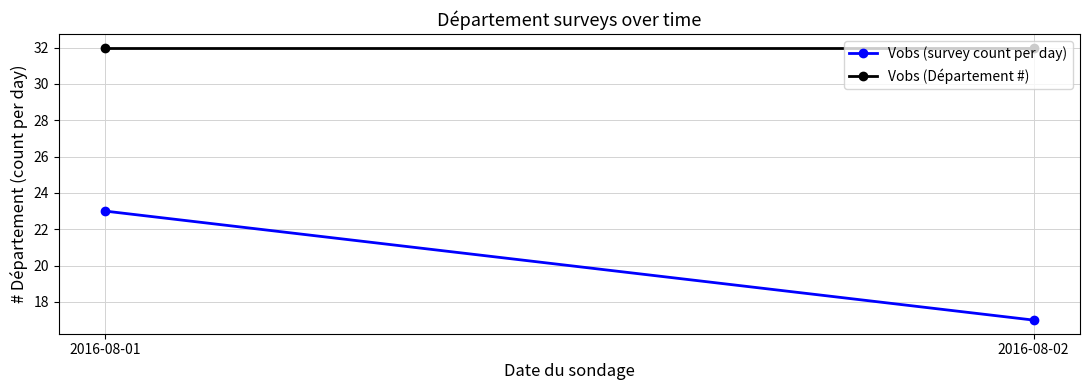

Rank the series by their maximum value, from highest to lowest.

Vobs (Département #), Vobs (survey count per day)